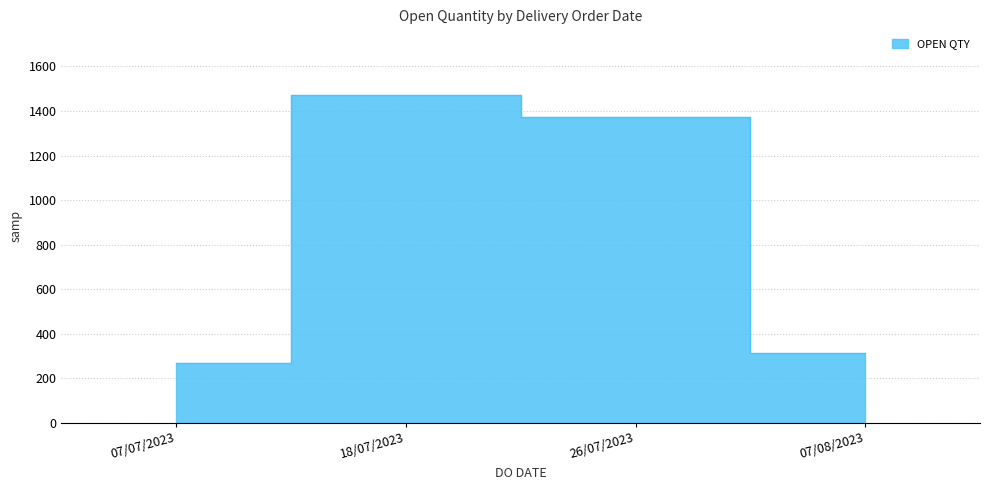

Reading left to right, transcribe all the data shown in this chart.

07/07/2023=267	18/07/2023=1472	26/07/2023=1375	07/08/2023=312